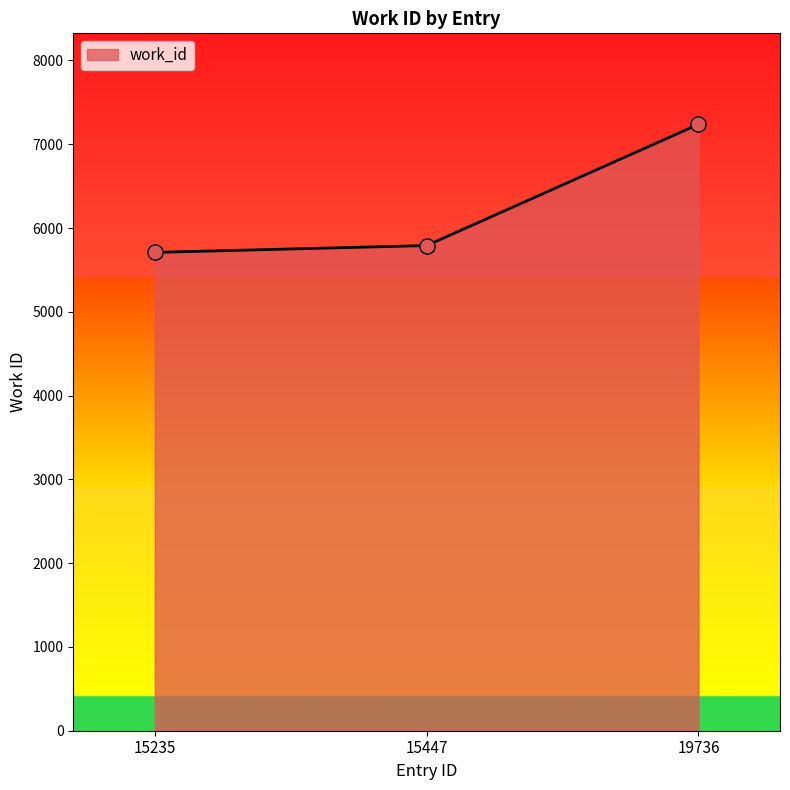

What is the change in value from 15235 to 15447?

+82